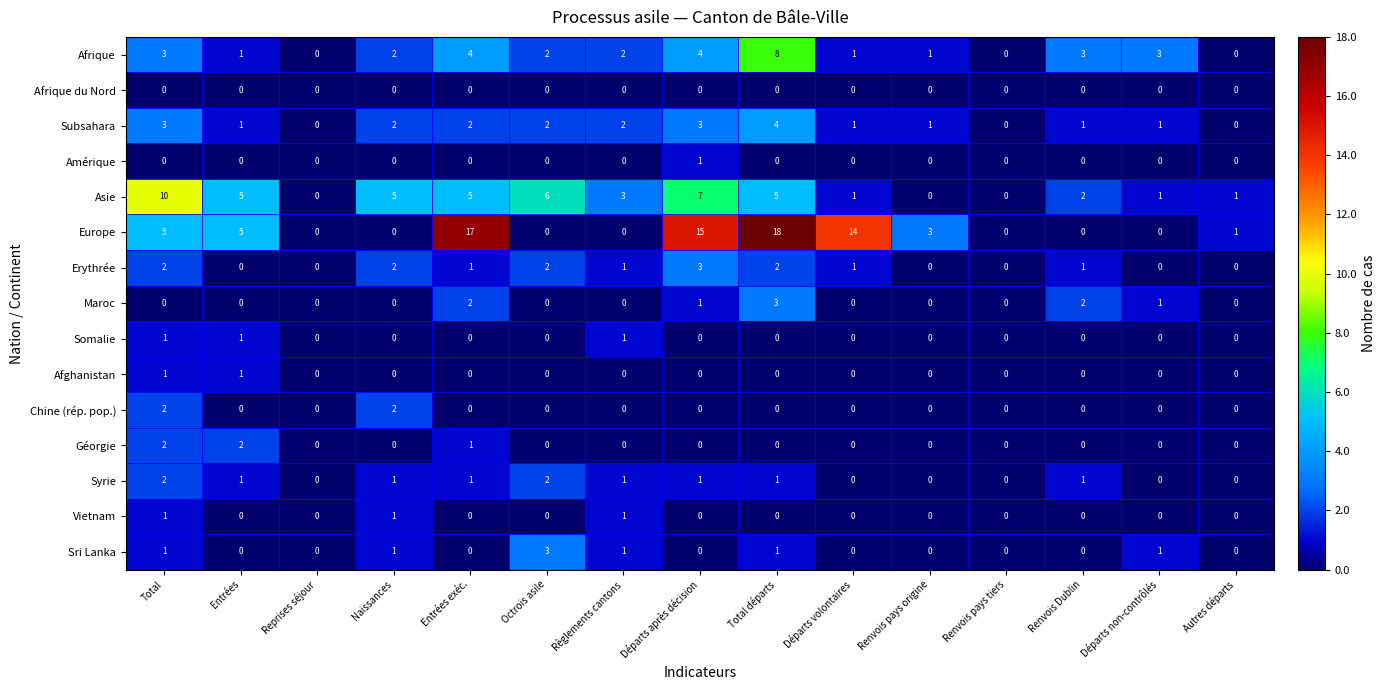

How many Erythrée values are between 0 and 2?

14